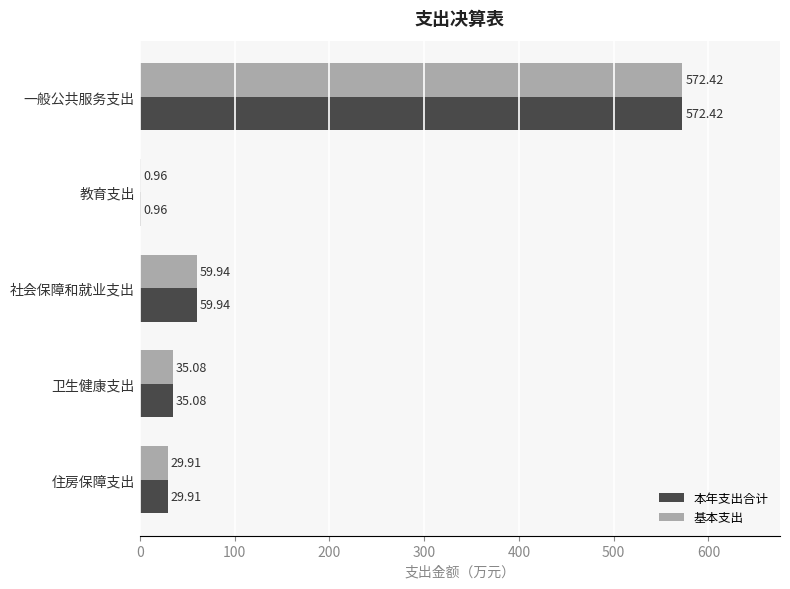

What are all the series names shown in the legend?

本年支出合计, 基本支出